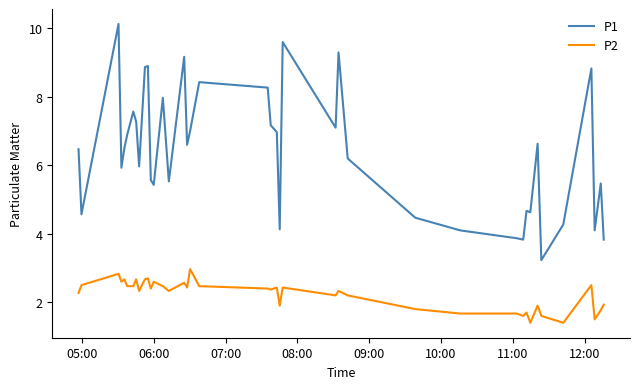

What is the difference between the maximum and minimum values in the P2 series?

1.6